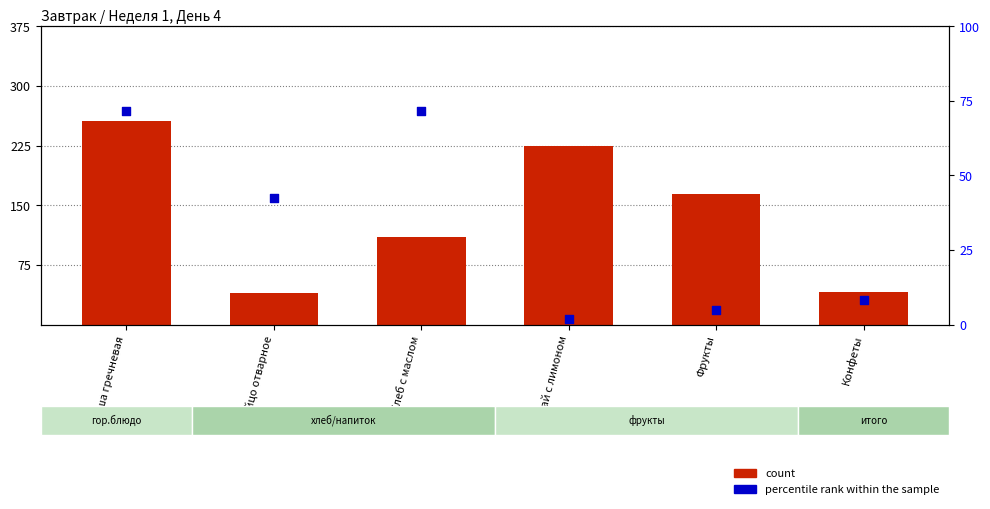

At how many categories does at least one series exceed 176?

2